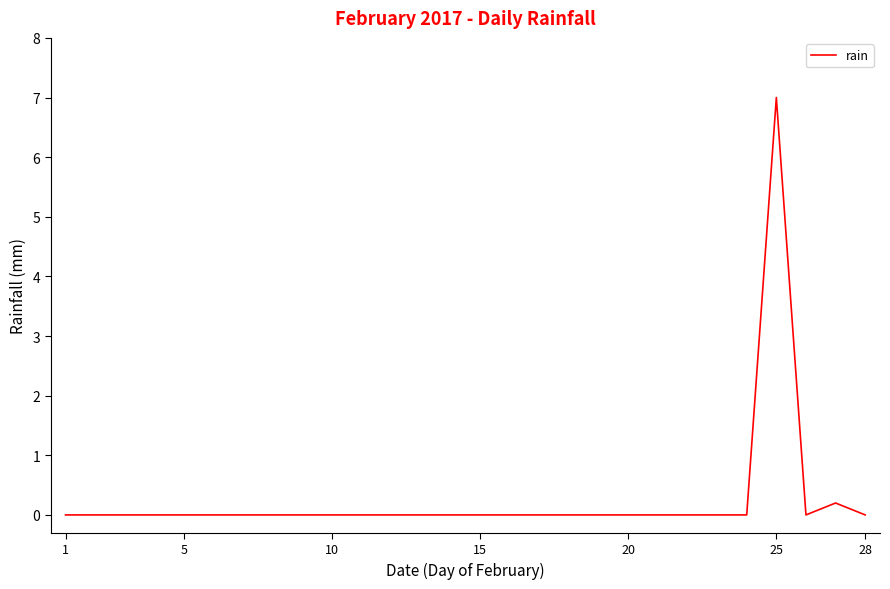

What is the maximum value shown in the chart?

7.0